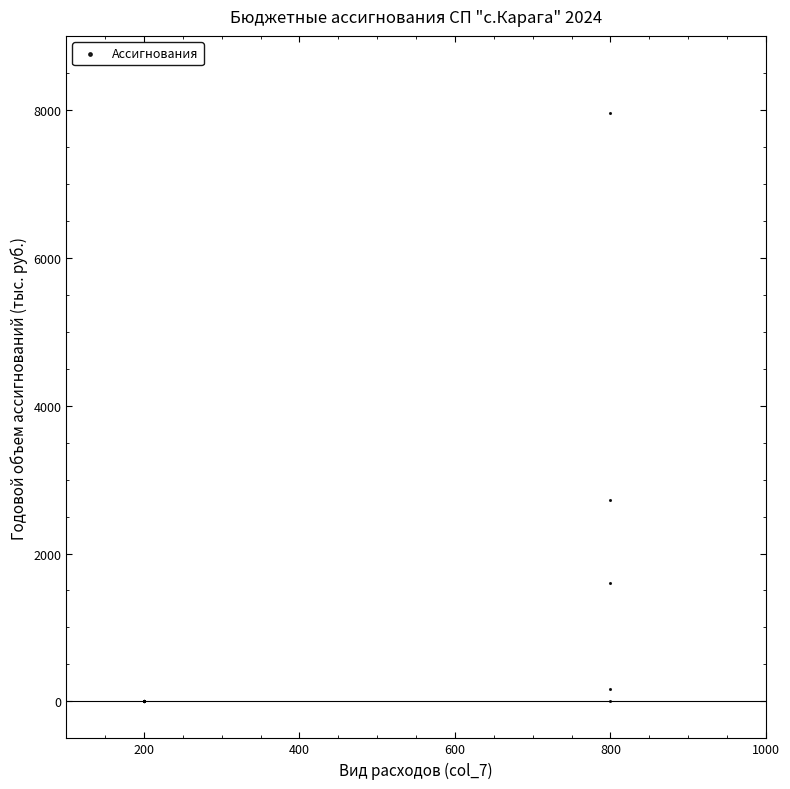

What Y value in the scatter plot is closest to 3976?

2727.4